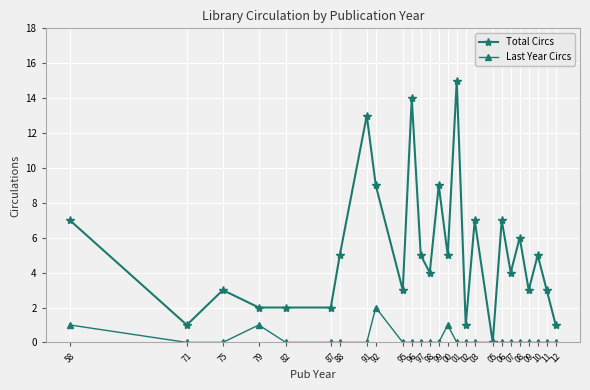

Which series has the largest range (max minus min)?

Total Circs